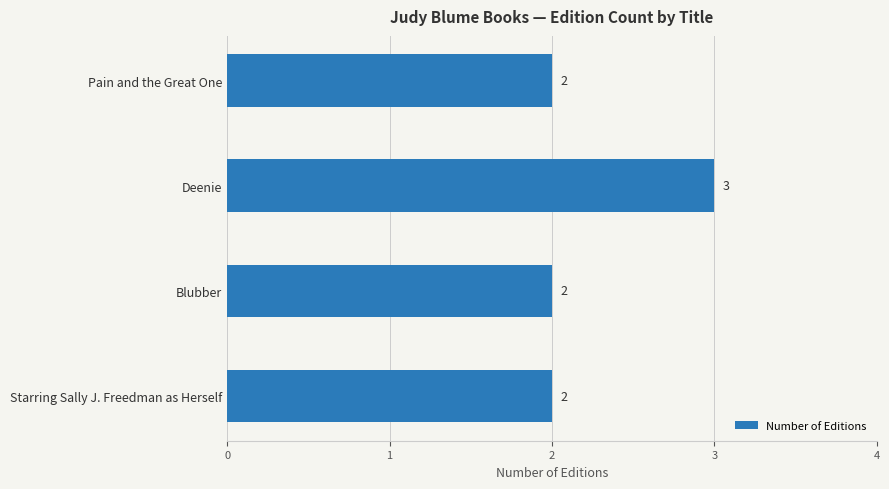

What is the difference between the maximum and minimum values?

1